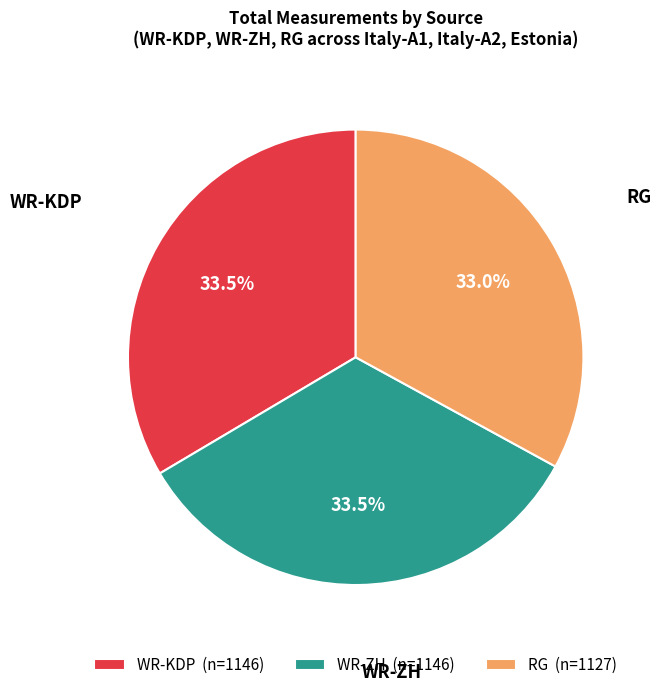

Approximately how many times larger is the value at WR-KDP (n=1146) compared to WR-ZH (n=1146)?

1.0